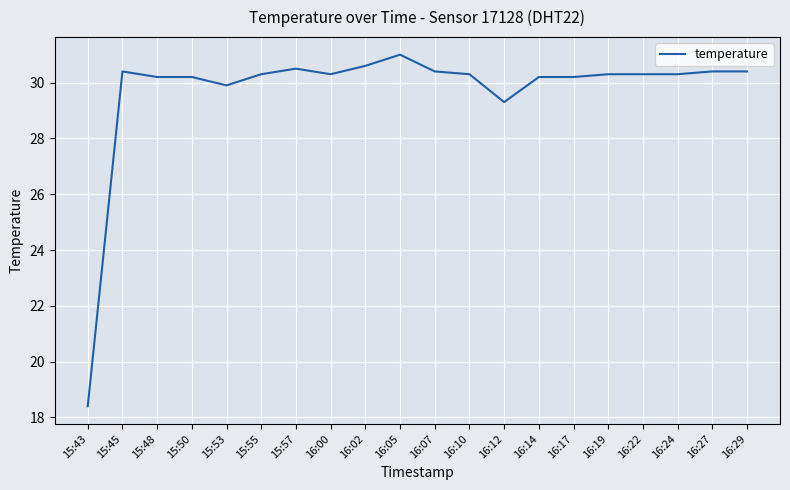

Reading right to left, what are all the values shown in this chart?

30.4	30.4	30.3	30.3	30.3	30.2	30.2	29.3	30.3	30.4	31.0	30.6	30.3	30.5	30.3	29.9	30.2	30.2	30.4	18.4